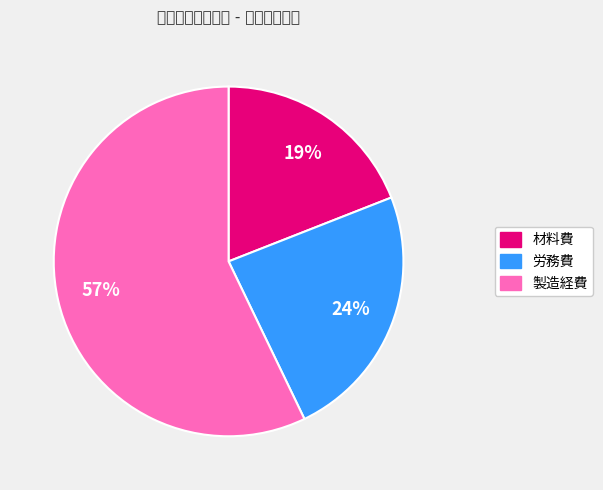

How much of the chart is everything except 製造経費?

42.9%